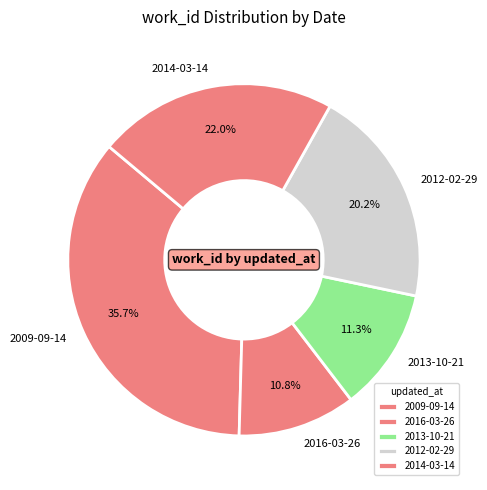

Which category has the biggest portion of the pie?

2009-09-14